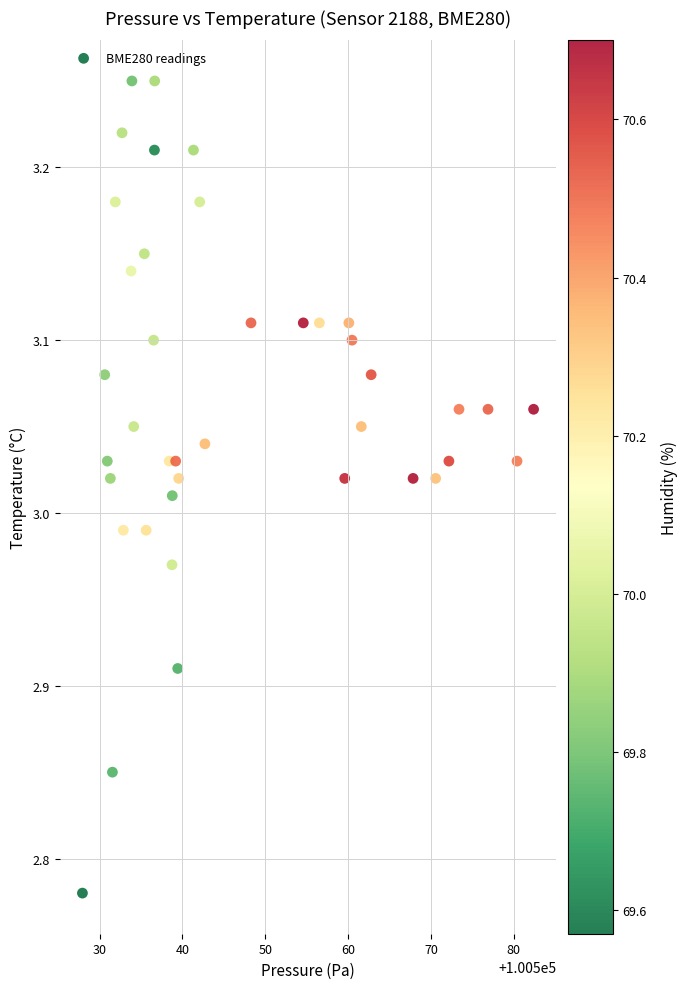

What is the range of X values (max minus min)?

54.4